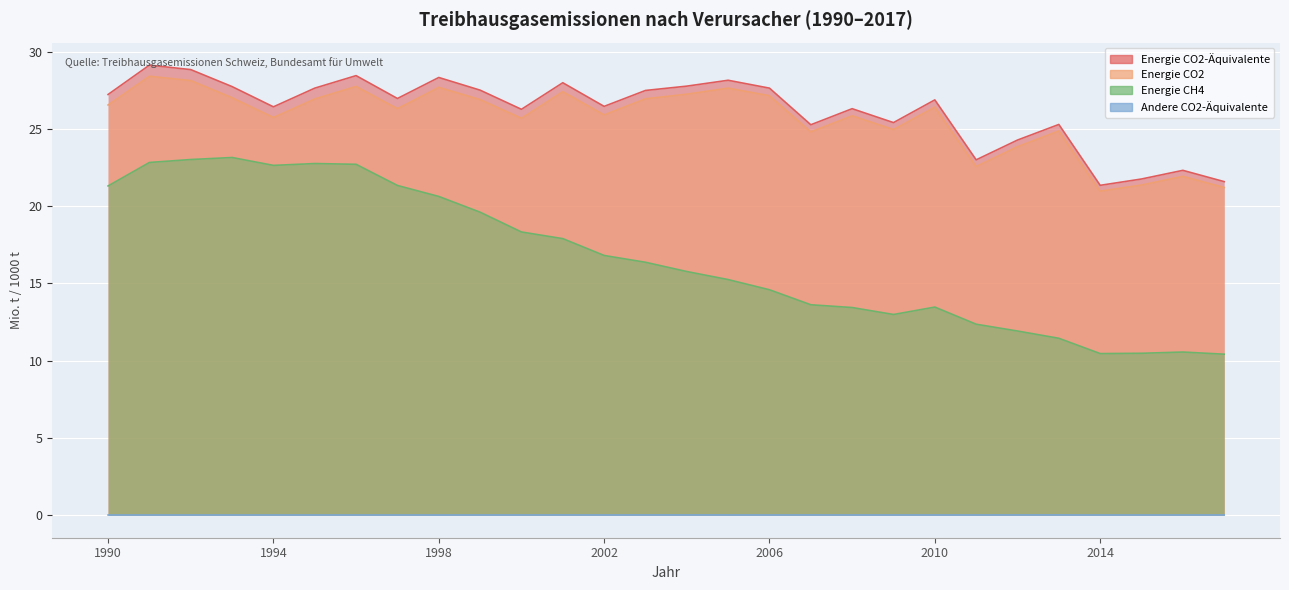

At which category does the chart reach its minimum across all series?

1998